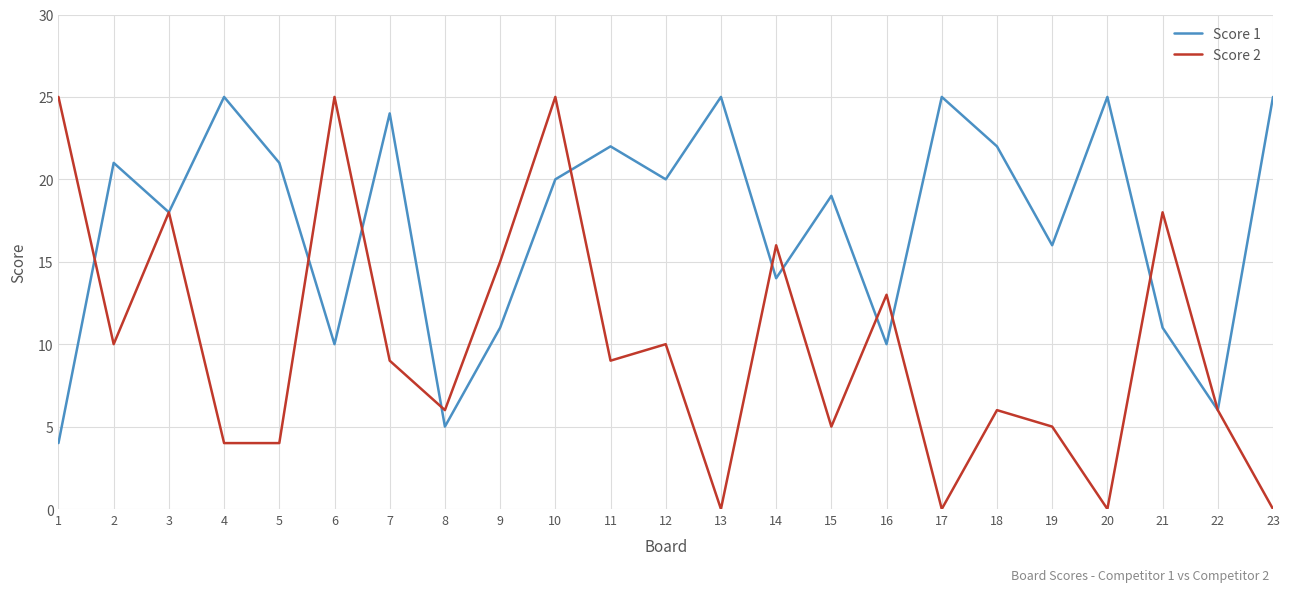

Where do Score 1 and Score 2 first cross each other?

1 and 2